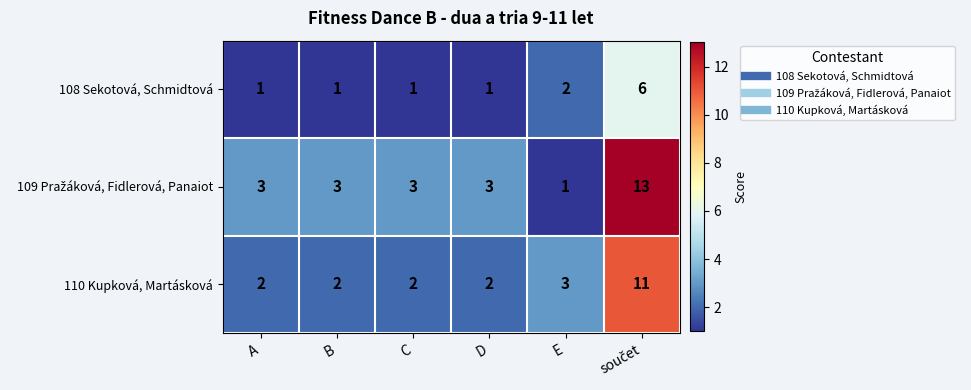

The 110 Kupková, Martásková series shows 1 at C. True or false?

False